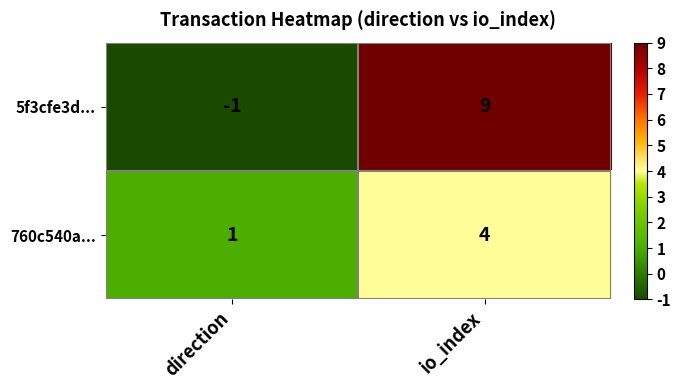

Is it true that 5f3cfe3d... equals 16 at io_index?

False